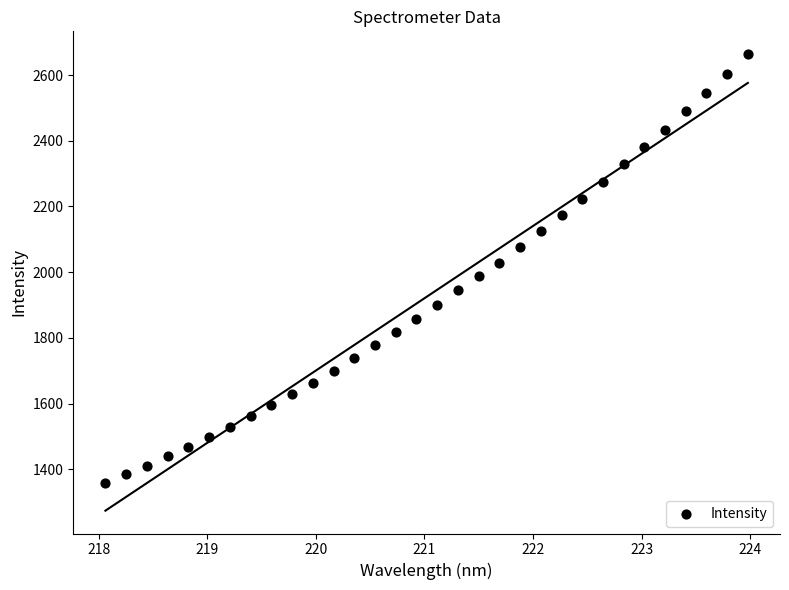

What is the range of Y values (max minus min)?

1305.7